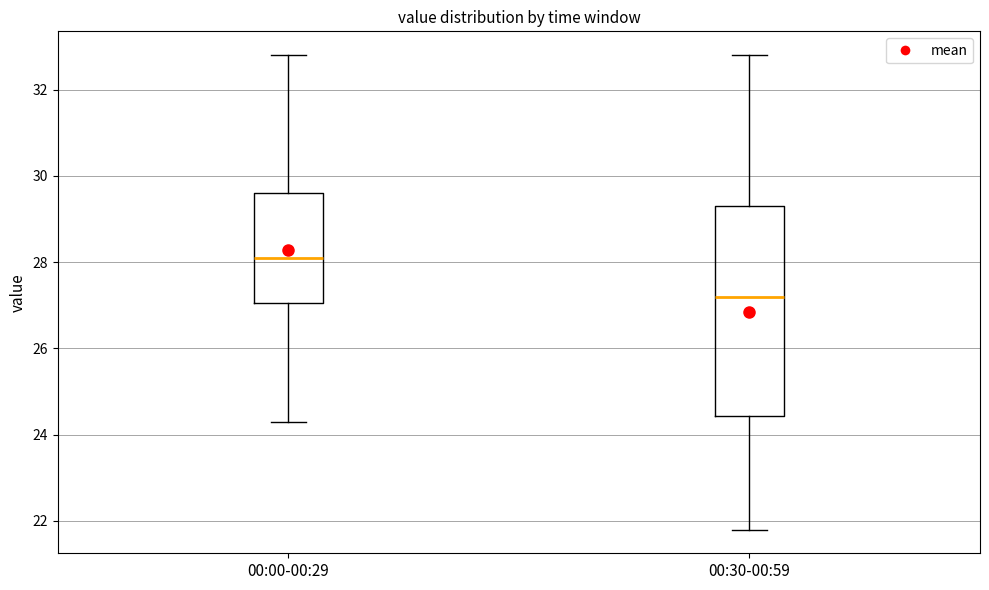

Which box has the highest median line?

00:00-00:29